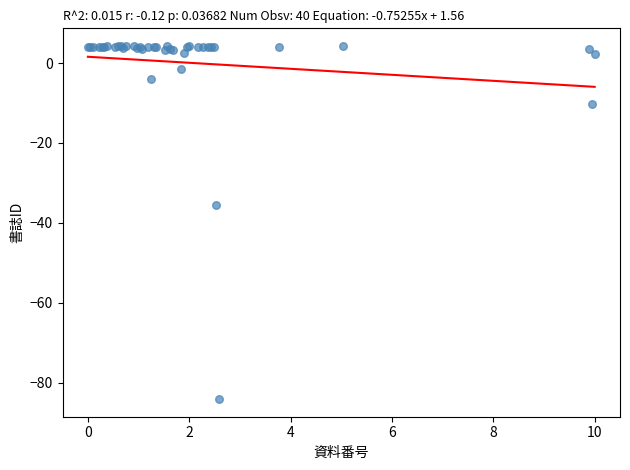

What Y value in the scatter plot is closest to -39?

-35.7